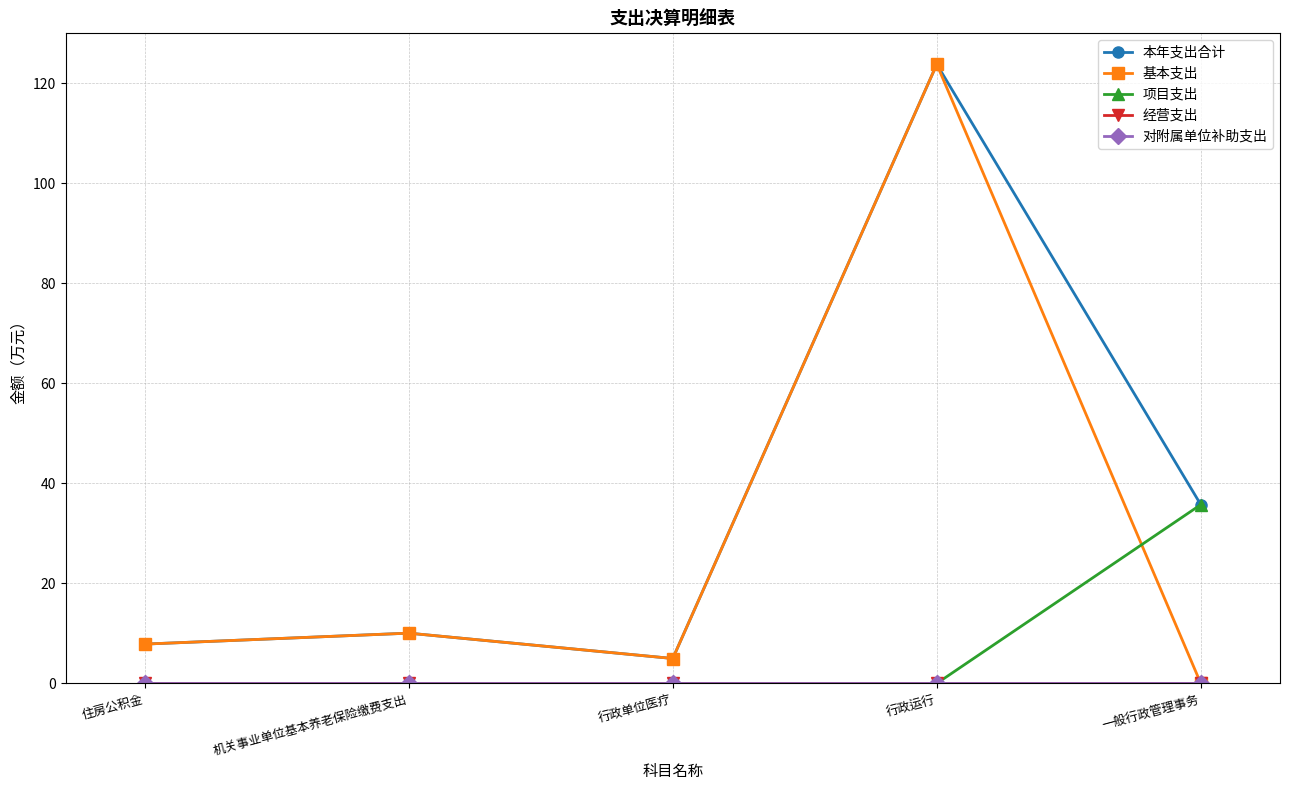

Between 机关事业单位基本养老保险缴费支出 and 一般行政管理事务, which is larger?

一般行政管理事务